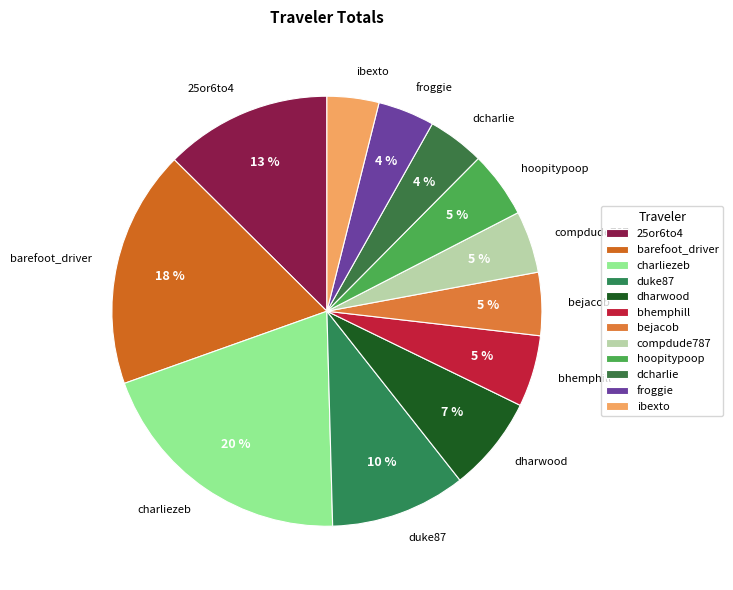

The barefoot_driver slice represents 18% of the pie. True or false?

True